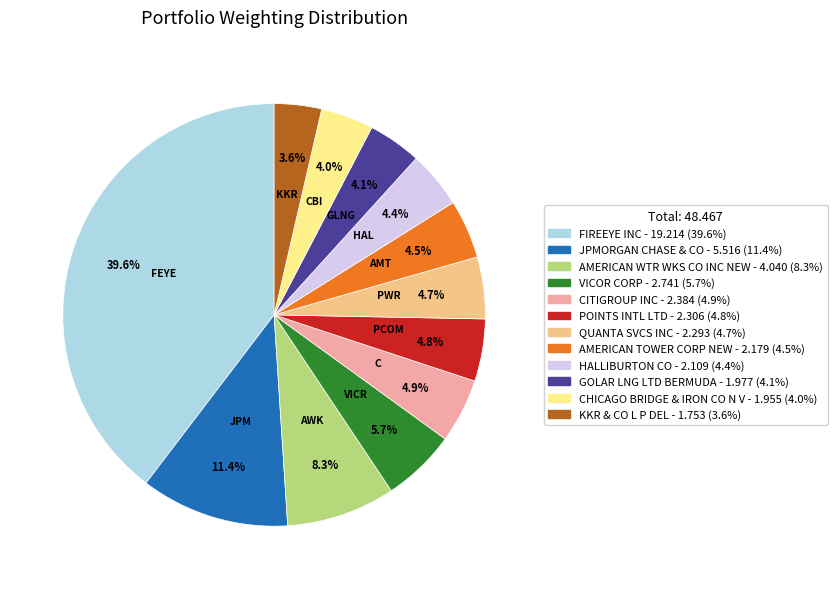

Is there any slice that represents more than half of the pie?

No